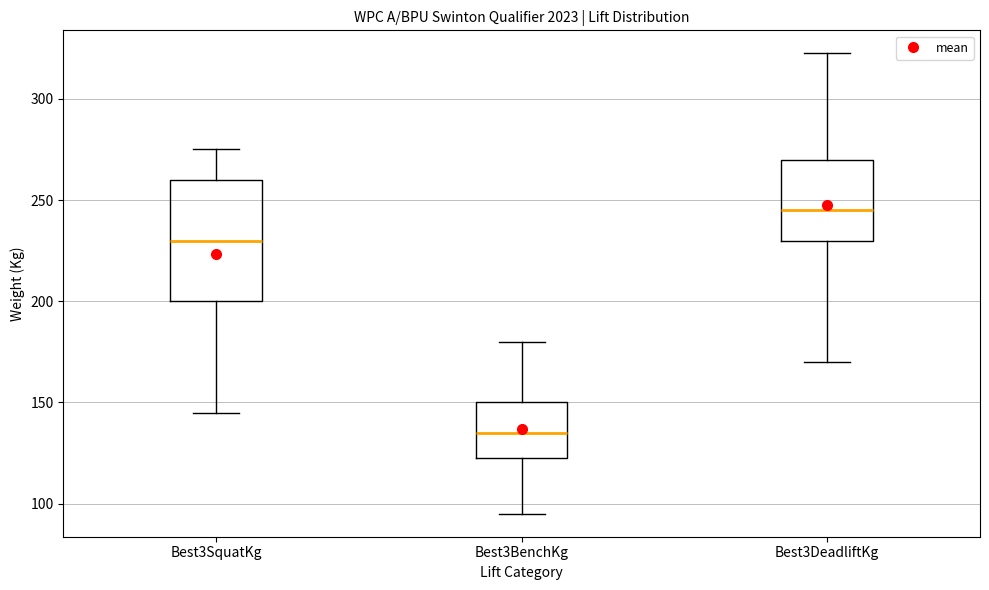

Where is the upper edge of the box for Best3SquatKg on the y-axis? The values are not printed on the chart, so give them approximately, as read against the axis.

260